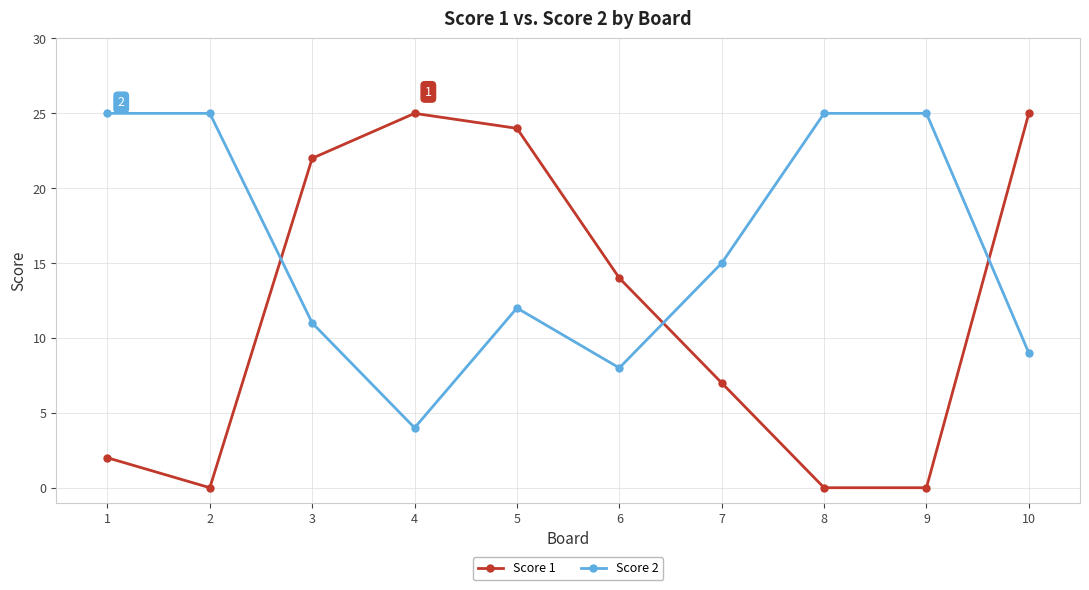

Reading right to left, extract all data points from this chart.

Score 1: 25	0	0	7	14	24	25	22	0	2
Score 2: 9	25	25	15	8	12	4	11	25	25